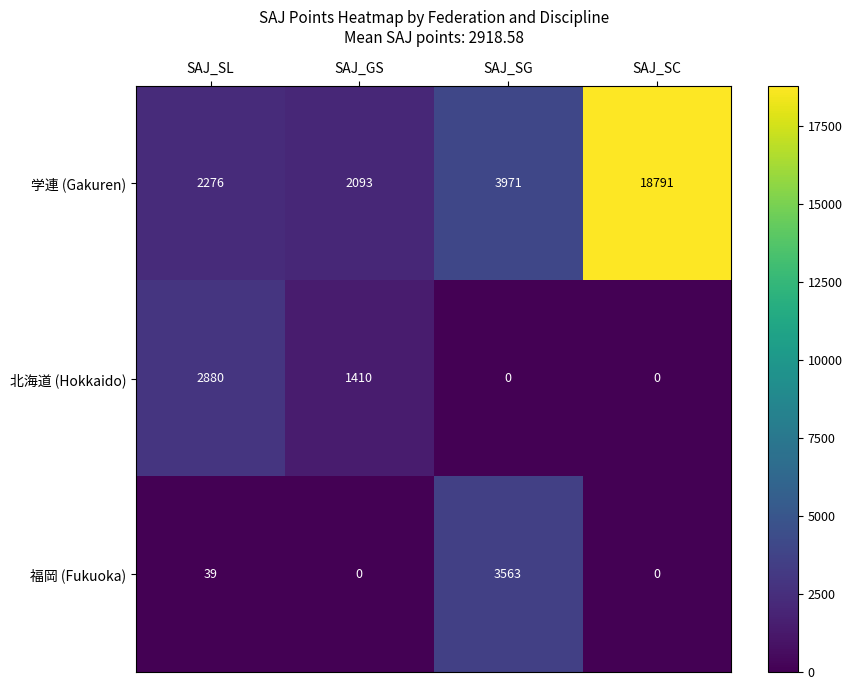

How many categories are shown in the chart?

4